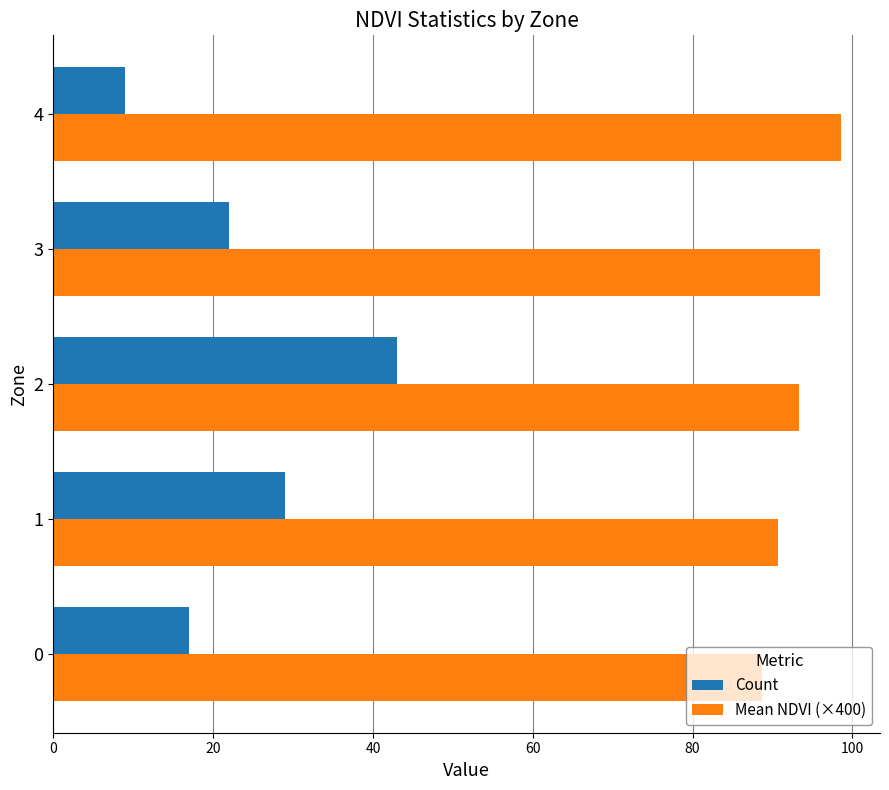

What is the maximum value shown in the chart?

98.5